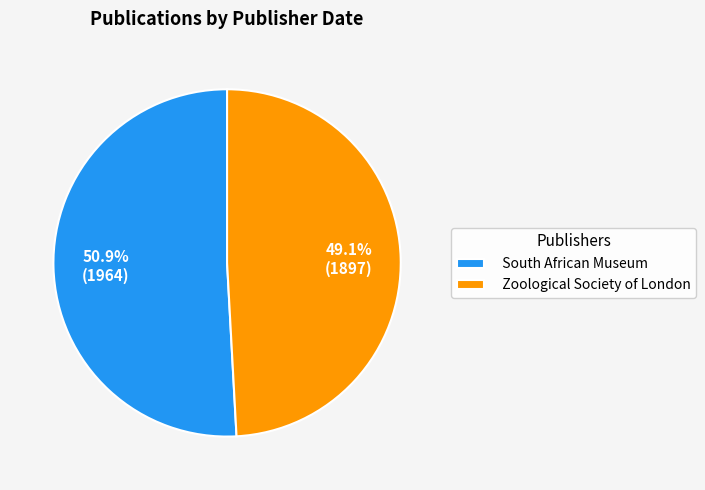

The Zoological Society of London slice represents 49% of the pie. True or false?

True